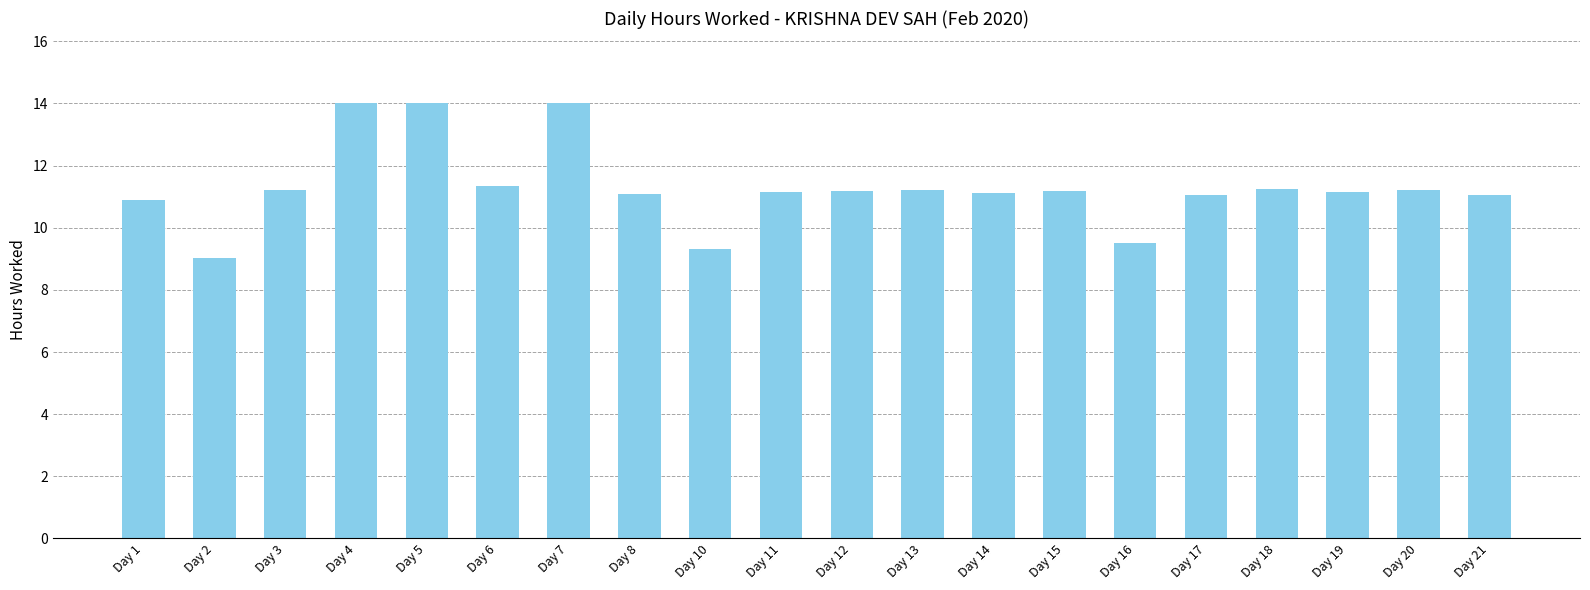

What is the sum of all values?

226.0